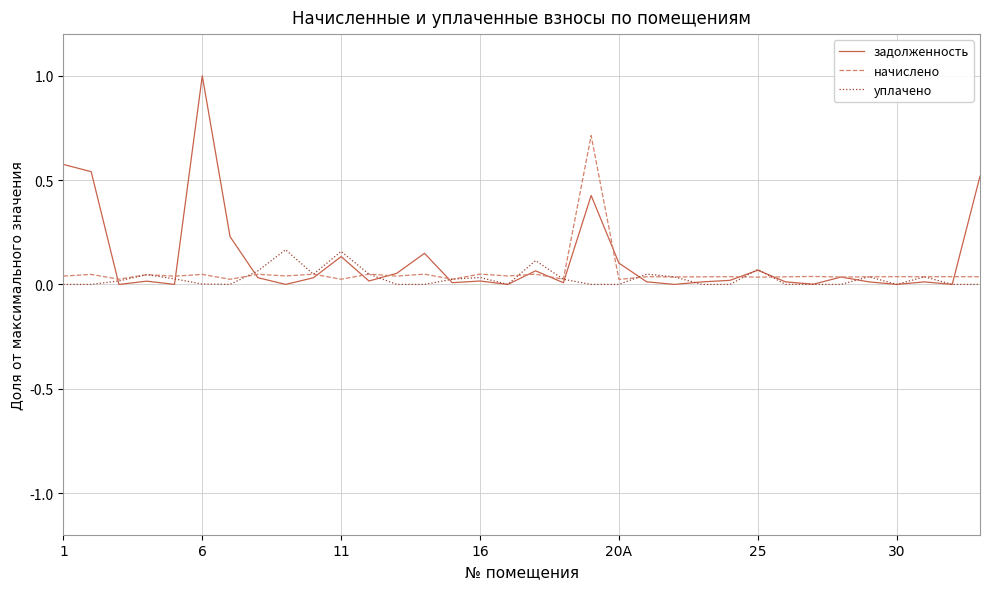

Rank the series by their maximum value, from highest to lowest.

задолженность, начислено, уплачено